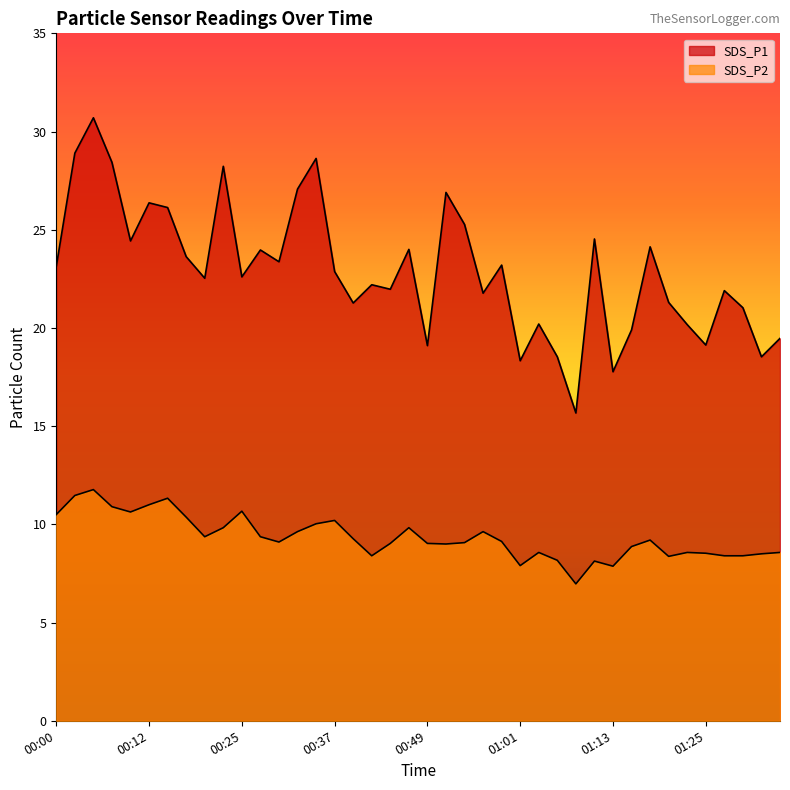

Between 00:15 and 00:56, which is larger?

00:15